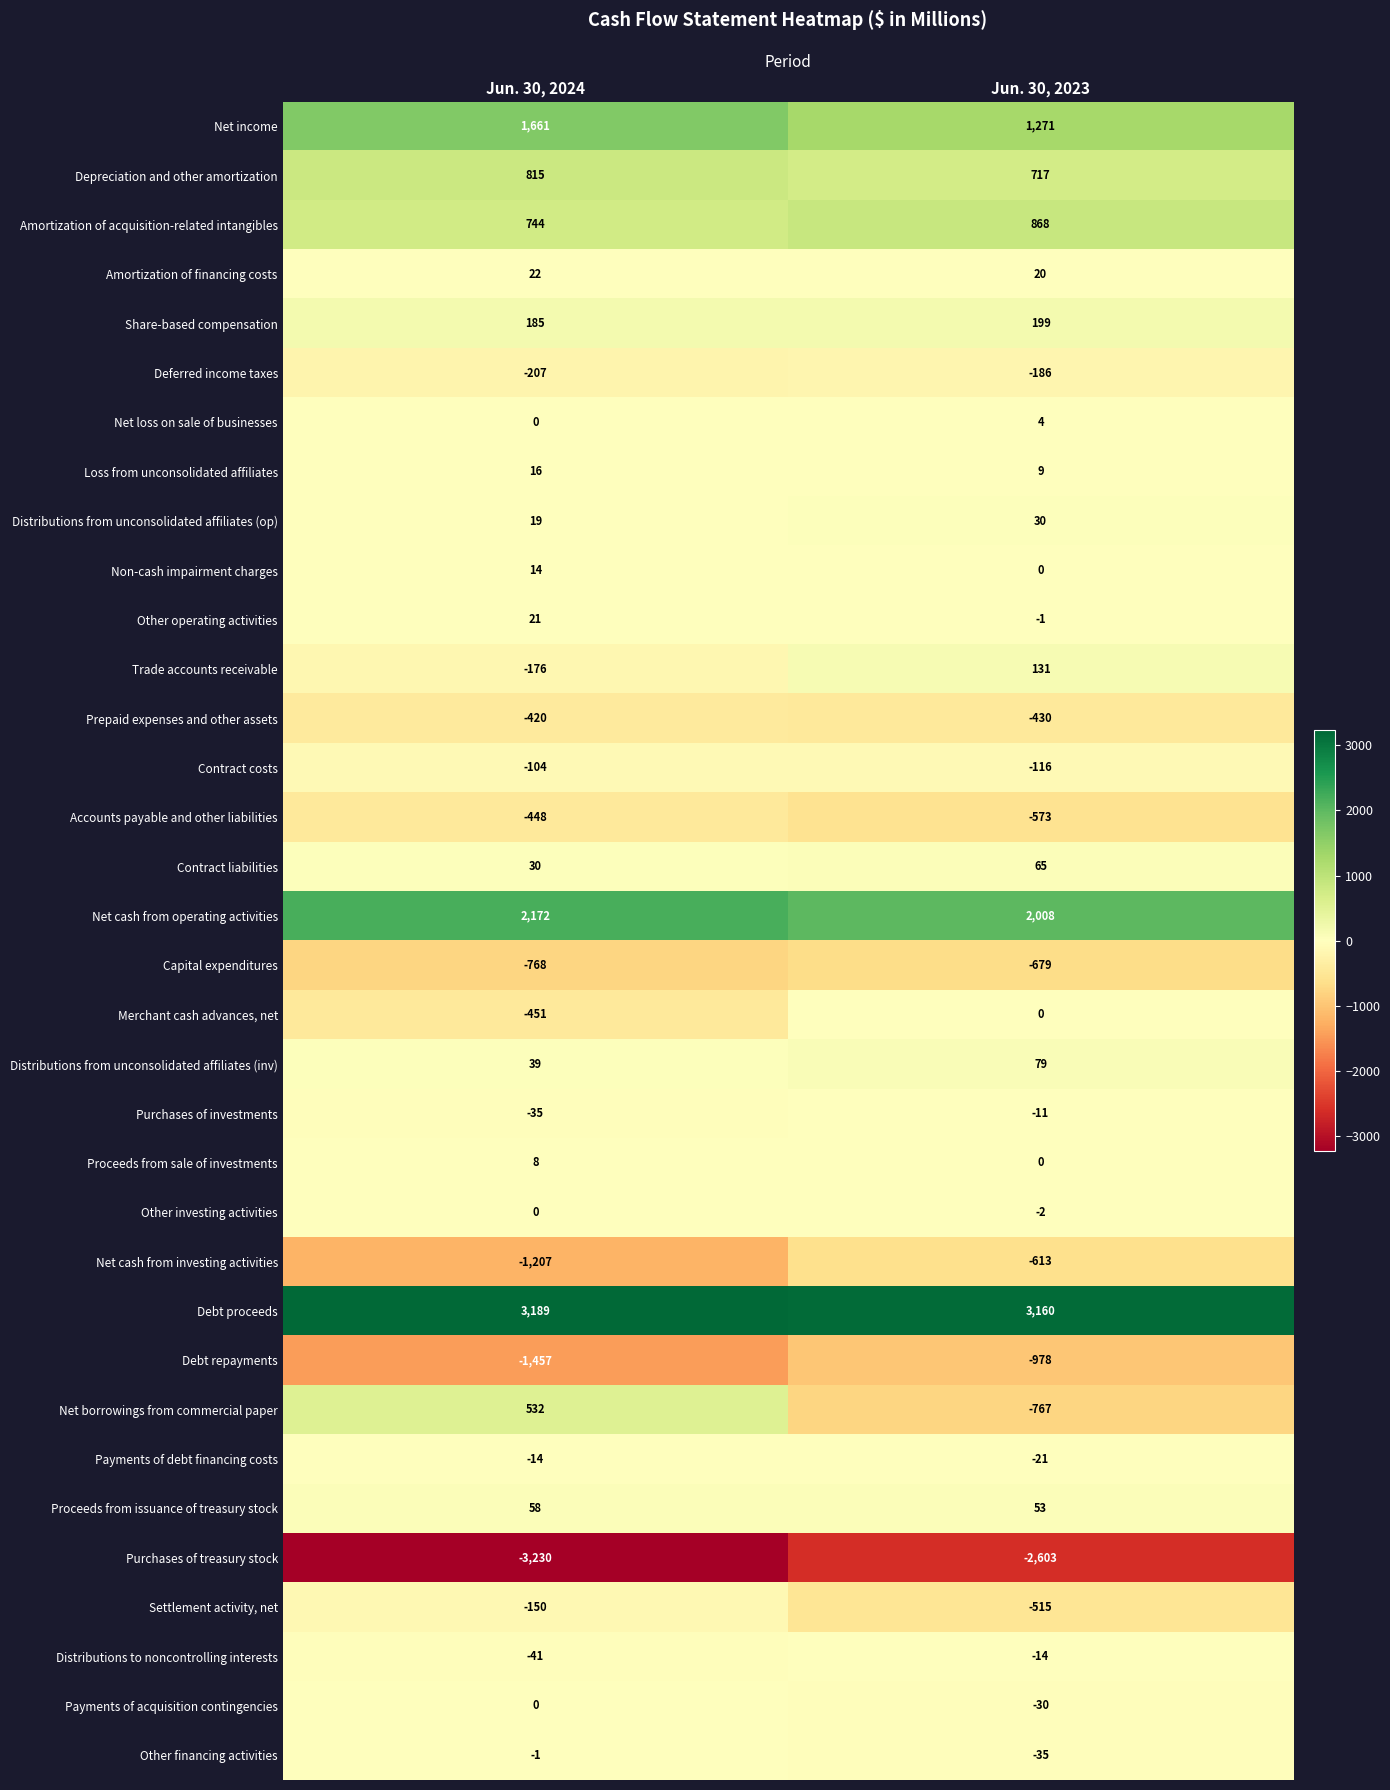

What is the average value of the Net cash from investing activities series?

-910